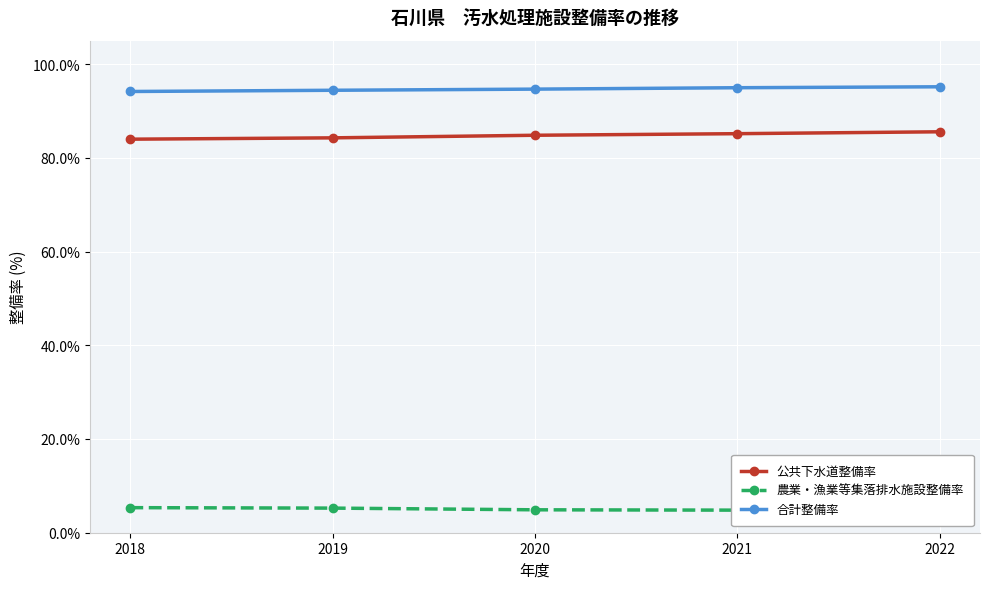

True or false: 農業・漁業等集落排水施設整備率 and 合計整備率 cross at least once.

False